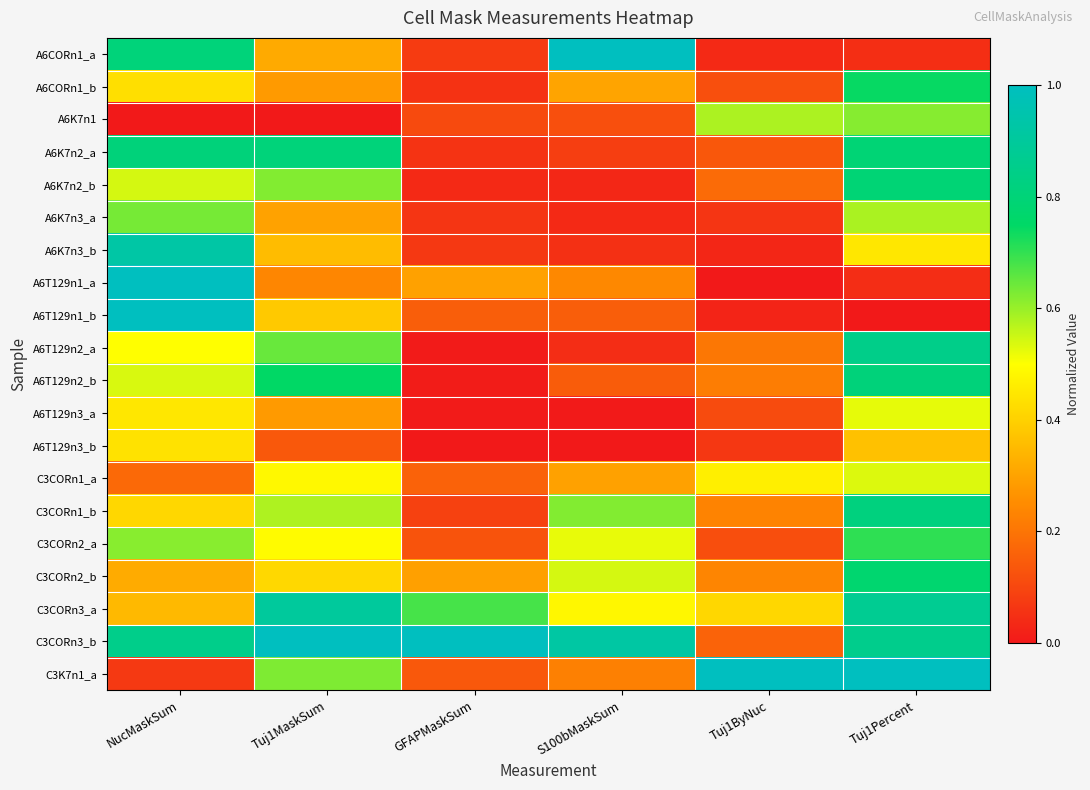

Reading left to right, extract all data points from this chart.

A6CORn1_a: NucMaskSum=0.8	Tuj1MaskSum=0.3	GFAPMaskSum=0.1	S100bMaskSum=1.0	Tuj1ByNuc=0.0	Tuj1Percent=0.0
A6CORn1_b: NucMaskSum=0.4	Tuj1MaskSum=0.3	GFAPMaskSum=0.1	S100bMaskSum=0.3	Tuj1ByNuc=0.1	Tuj1Percent=0.7
A6K7n1: NucMaskSum=0.0	Tuj1MaskSum=0.0	GFAPMaskSum=0.1	S100bMaskSum=0.1	Tuj1ByNuc=0.6	Tuj1Percent=0.6
A6K7n2_a: NucMaskSum=0.8	Tuj1MaskSum=0.8	GFAPMaskSum=0.1	S100bMaskSum=0.1	Tuj1ByNuc=0.1	Tuj1Percent=0.8
A6K7n2_b: NucMaskSum=0.5	Tuj1MaskSum=0.6	GFAPMaskSum=0.0	S100bMaskSum=0.0	Tuj1ByNuc=0.2	Tuj1Percent=0.8
A6K7n3_a: NucMaskSum=0.6	Tuj1MaskSum=0.3	GFAPMaskSum=0.1	S100bMaskSum=0.0	Tuj1ByNuc=0.1	Tuj1Percent=0.6
A6K7n3_b: NucMaskSum=0.9	Tuj1MaskSum=0.4	GFAPMaskSum=0.1	S100bMaskSum=0.1	Tuj1ByNuc=0.0	Tuj1Percent=0.4
A6T129n1_a: NucMaskSum=1.0	Tuj1MaskSum=0.2	GFAPMaskSum=0.3	S100bMaskSum=0.2	Tuj1ByNuc=0.0	Tuj1Percent=0.0
A6T129n1_b: NucMaskSum=1.0	Tuj1MaskSum=0.4	GFAPMaskSum=0.2	S100bMaskSum=0.2	Tuj1ByNuc=0.0	Tuj1Percent=0.0
A6T129n2_a: NucMaskSum=0.5	Tuj1MaskSum=0.6	GFAPMaskSum=0.0	S100bMaskSum=0.0	Tuj1ByNuc=0.2	Tuj1Percent=0.8
A6T129n2_b: NucMaskSum=0.5	Tuj1MaskSum=0.7	GFAPMaskSum=0.0	S100bMaskSum=0.1	Tuj1ByNuc=0.2	Tuj1Percent=0.8
A6T129n3_a: NucMaskSum=0.4	Tuj1MaskSum=0.3	GFAPMaskSum=0.0	S100bMaskSum=0.0	Tuj1ByNuc=0.1	Tuj1Percent=0.5
A6T129n3_b: NucMaskSum=0.4	Tuj1MaskSum=0.1	GFAPMaskSum=0.0	S100bMaskSum=0.0	Tuj1ByNuc=0.1	Tuj1Percent=0.4
C3CORn1_a: NucMaskSum=0.2	Tuj1MaskSum=0.5	GFAPMaskSum=0.2	S100bMaskSum=0.3	Tuj1ByNuc=0.5	Tuj1Percent=0.5
C3CORn1_b: NucMaskSum=0.4	Tuj1MaskSum=0.6	GFAPMaskSum=0.1	S100bMaskSum=0.6	Tuj1ByNuc=0.2	Tuj1Percent=0.8
C3CORn2_a: NucMaskSum=0.6	Tuj1MaskSum=0.5	GFAPMaskSum=0.1	S100bMaskSum=0.5	Tuj1ByNuc=0.1	Tuj1Percent=0.7
C3CORn2_b: NucMaskSum=0.3	Tuj1MaskSum=0.4	GFAPMaskSum=0.3	S100bMaskSum=0.5	Tuj1ByNuc=0.2	Tuj1Percent=0.8
C3CORn3_a: NucMaskSum=0.3	Tuj1MaskSum=0.9	GFAPMaskSum=0.7	S100bMaskSum=0.5	Tuj1ByNuc=0.4	Tuj1Percent=0.9
C3CORn3_b: NucMaskSum=0.9	Tuj1MaskSum=1.0	GFAPMaskSum=1.0	S100bMaskSum=0.9	Tuj1ByNuc=0.2	Tuj1Percent=0.9
C3K7n1_a: NucMaskSum=0.1	Tuj1MaskSum=0.6	GFAPMaskSum=0.1	S100bMaskSum=0.2	Tuj1ByNuc=1.0	Tuj1Percent=1.0